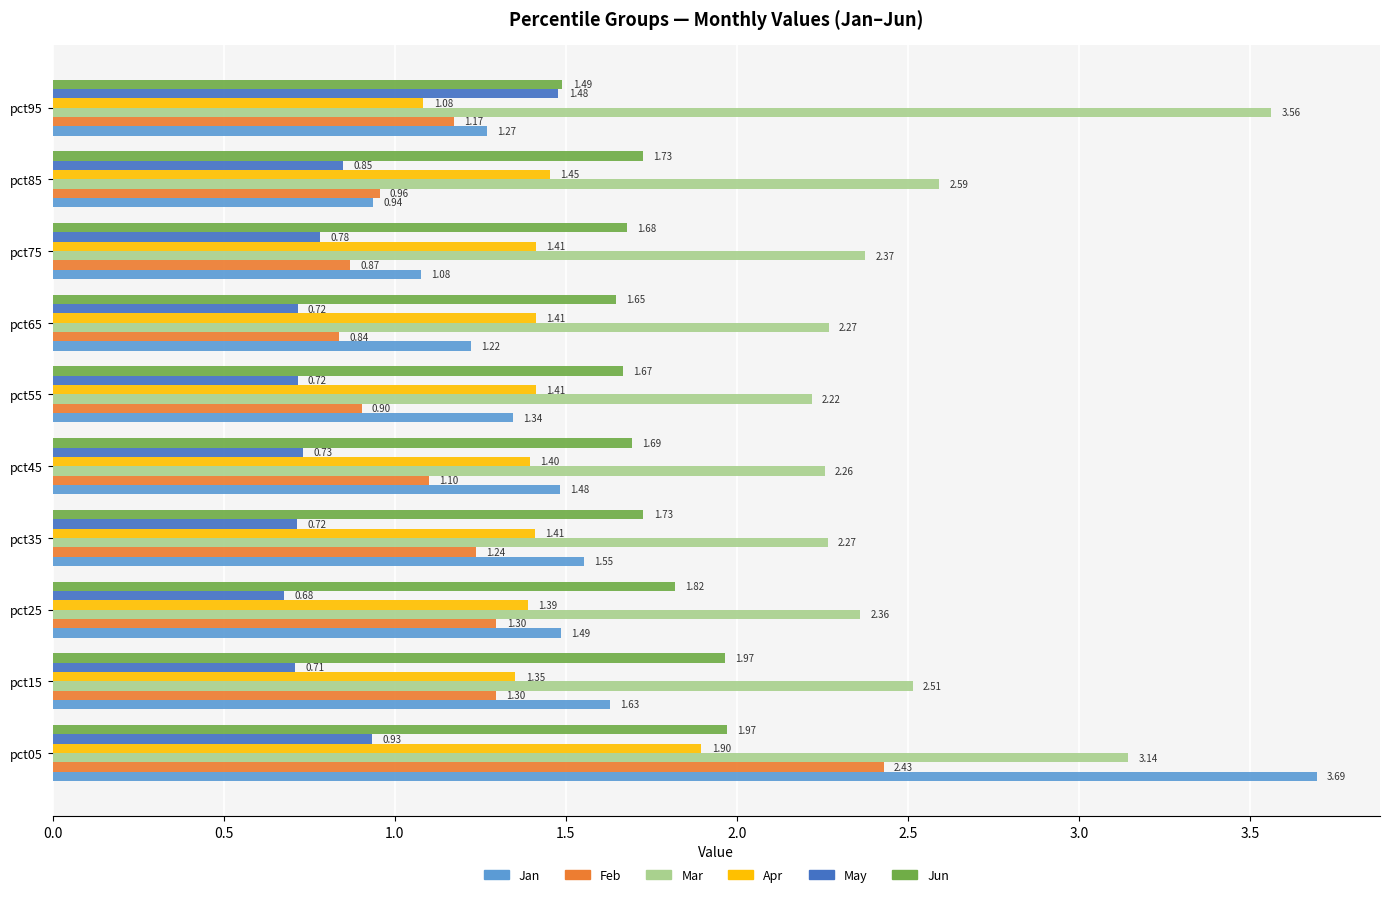

At which category is the sum across all series the highest?

pct05